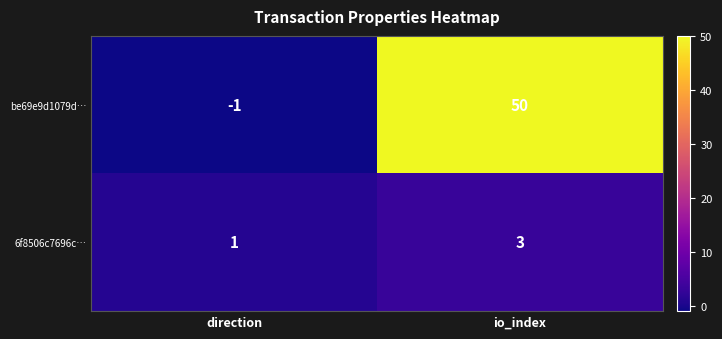

Reading right to left, list all the values displayed in this chart.

be69e9d1079d…: 50	-1
6f8506c7696c…: 3	1